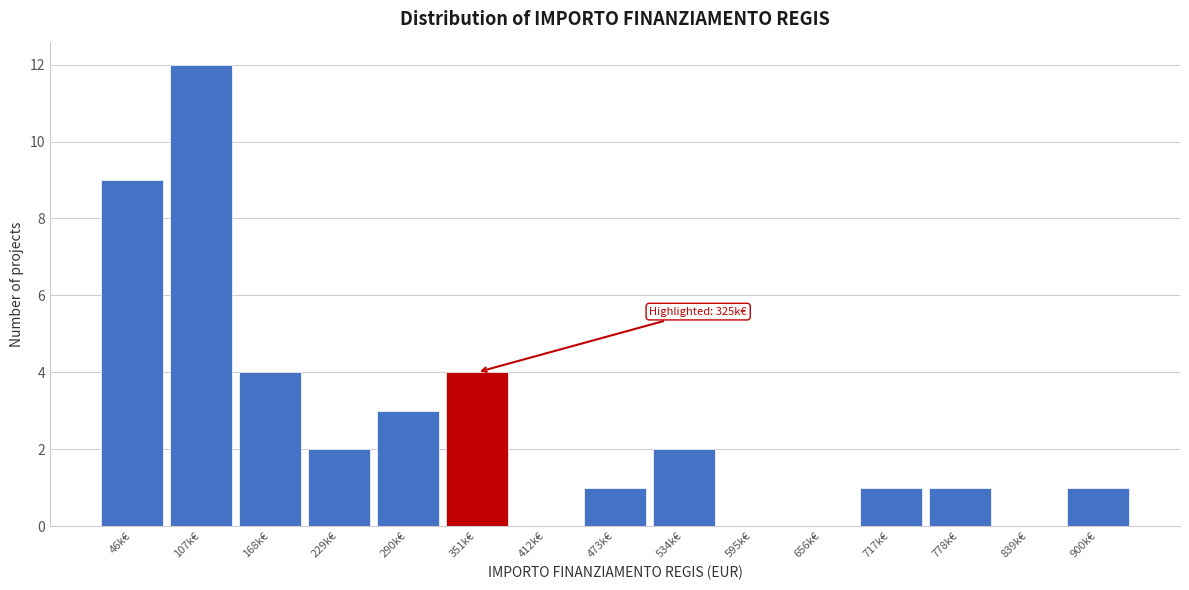

Reading left to right, extract all data points from this chart.

46k€=9	107k€=12	168k€=4	229k€=2	290k€=3	351k€=4	412k€=0	473k€=1	534k€=2	595k€=0	656k€=0	717k€=1	778k€=1	839k€=0	900k€=1